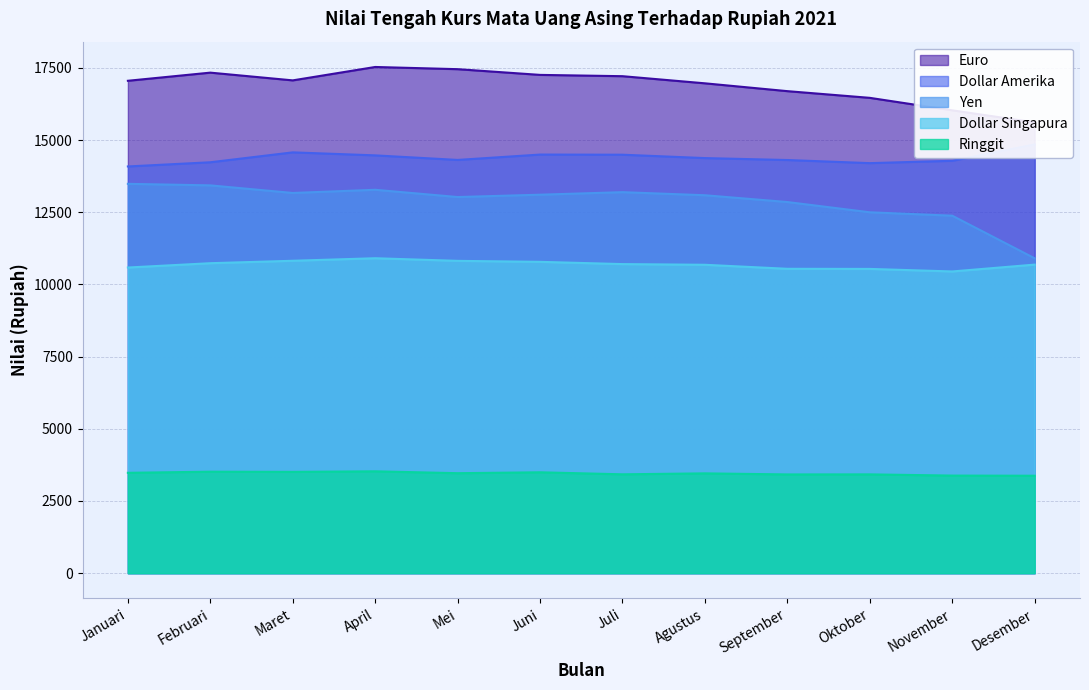

The Euro series shows 26220 at Januari. True or false?

False